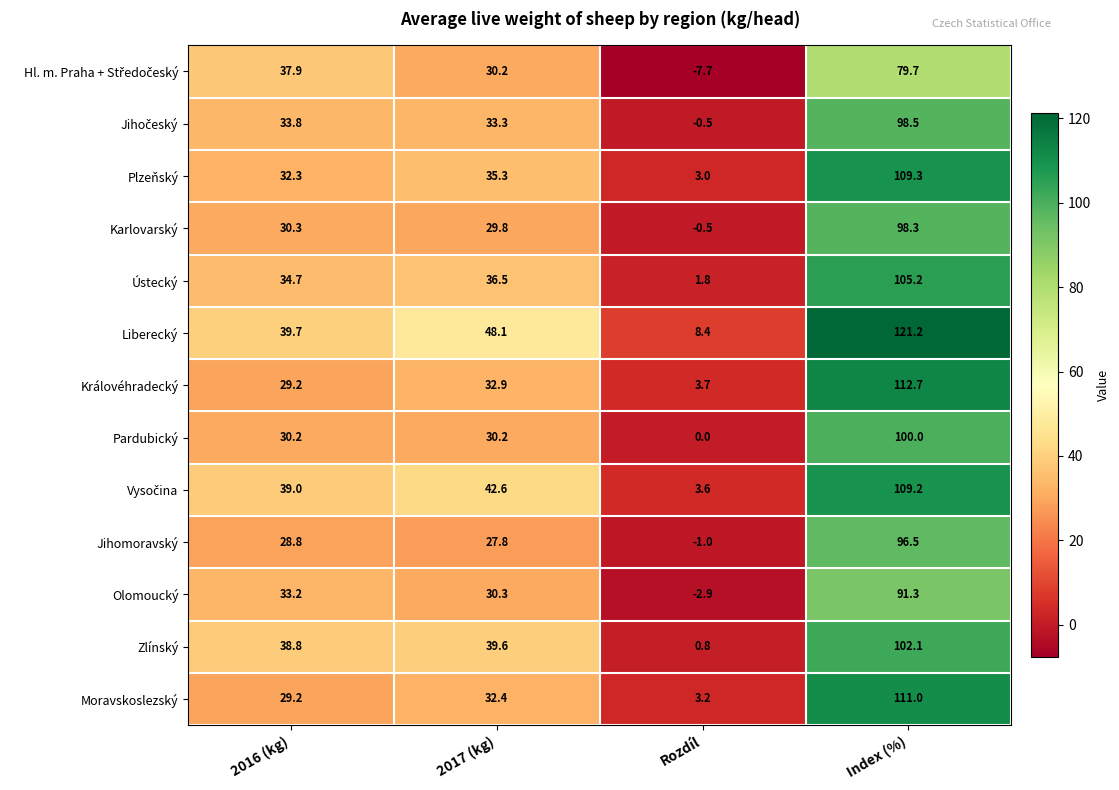

Rank the categories by Jihomoravský value from highest to lowest.

Index (%), 2016 (kg), 2017 (kg), Rozdíl